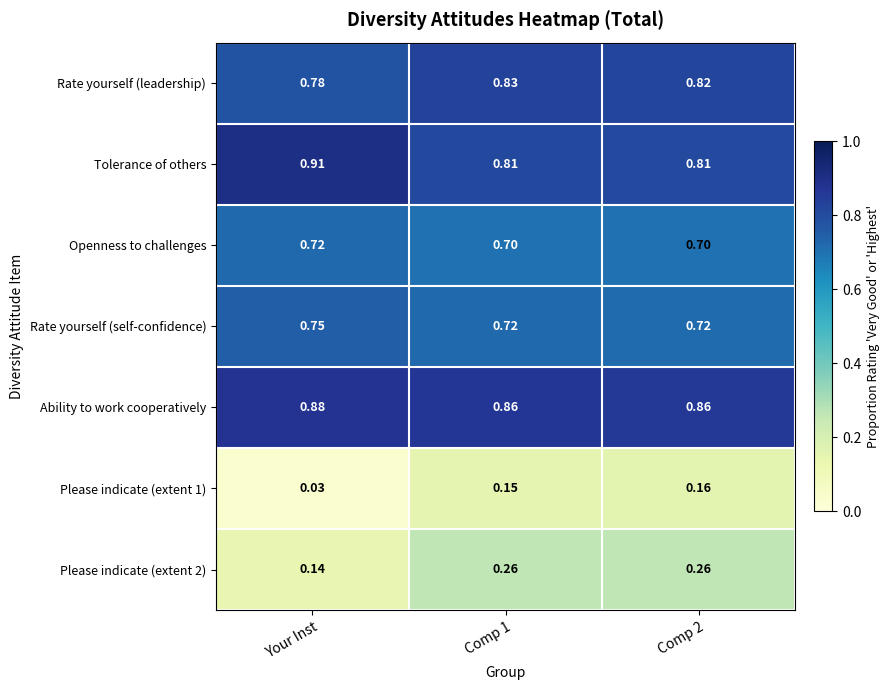

Where is Please indicate (extent 2) nearest to the value 0?

Your Inst